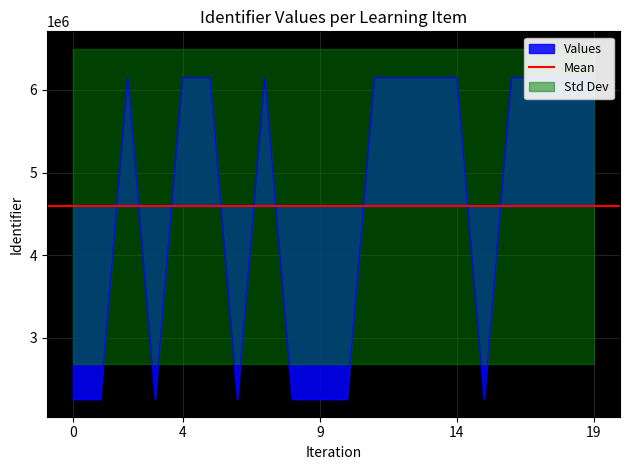

What is the sum of all values?

91803406